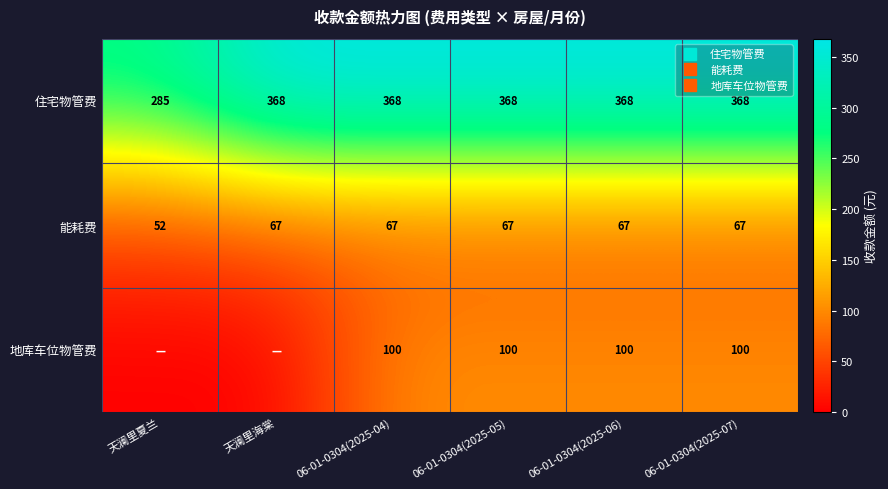

What is the total value across all series at 06-01-0304(2025-05)?

534.8